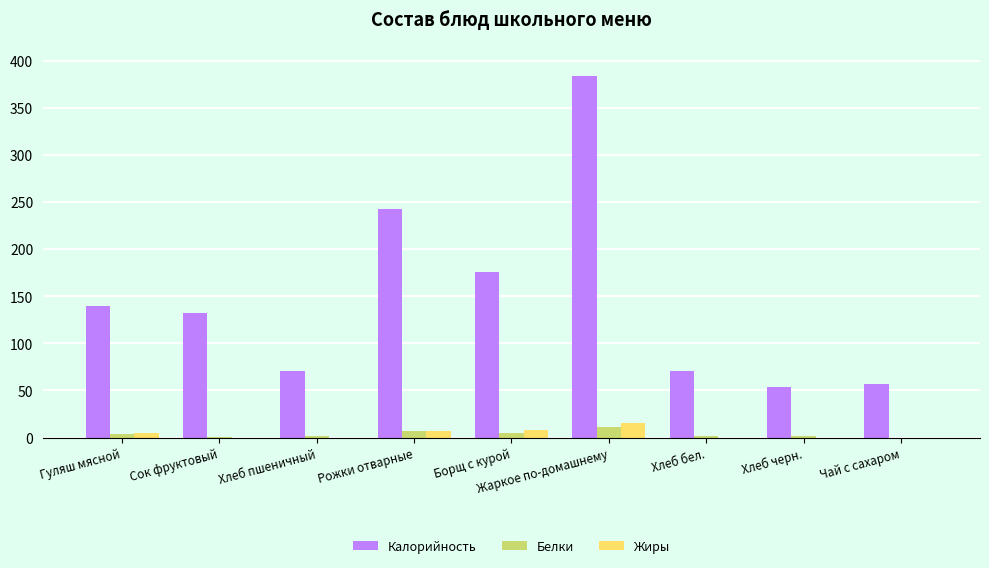

Between Жаркое по-домашнему and Чай с сахаром, which series saw the biggest shift?

Калорийность